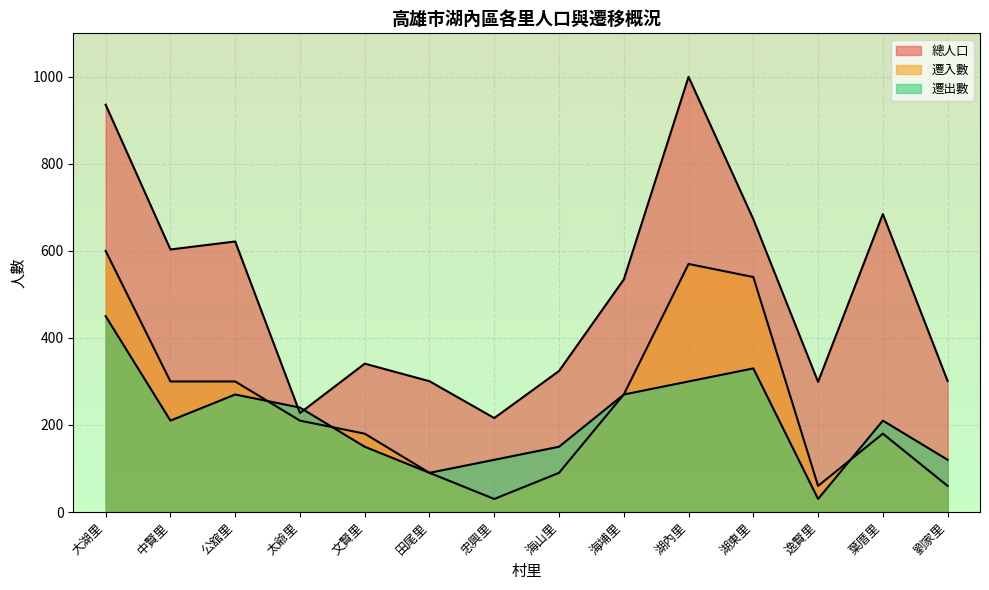

How many intersections are there between 遷入數 and 遷出數?

3